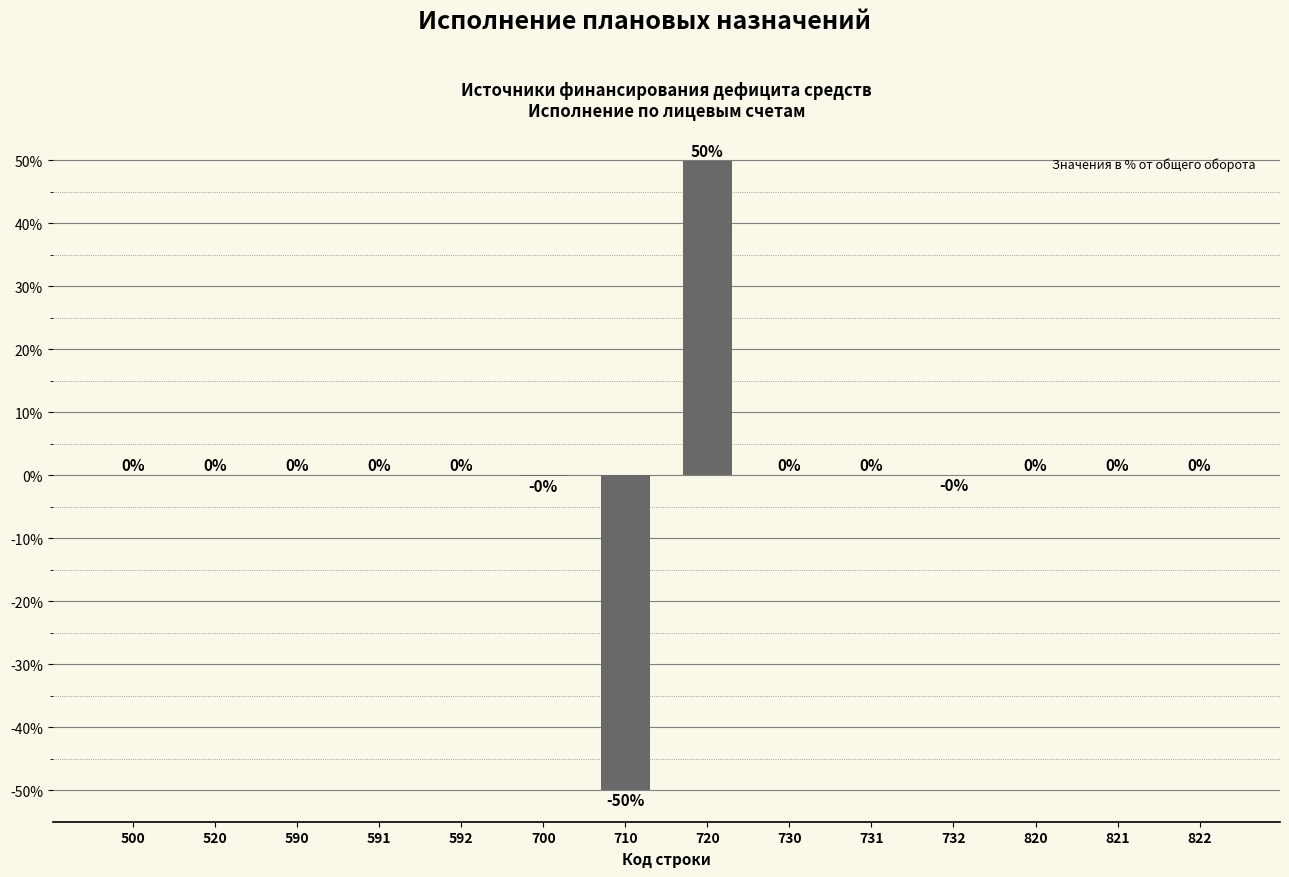

Which label corresponds to the largest value in the chart?

720